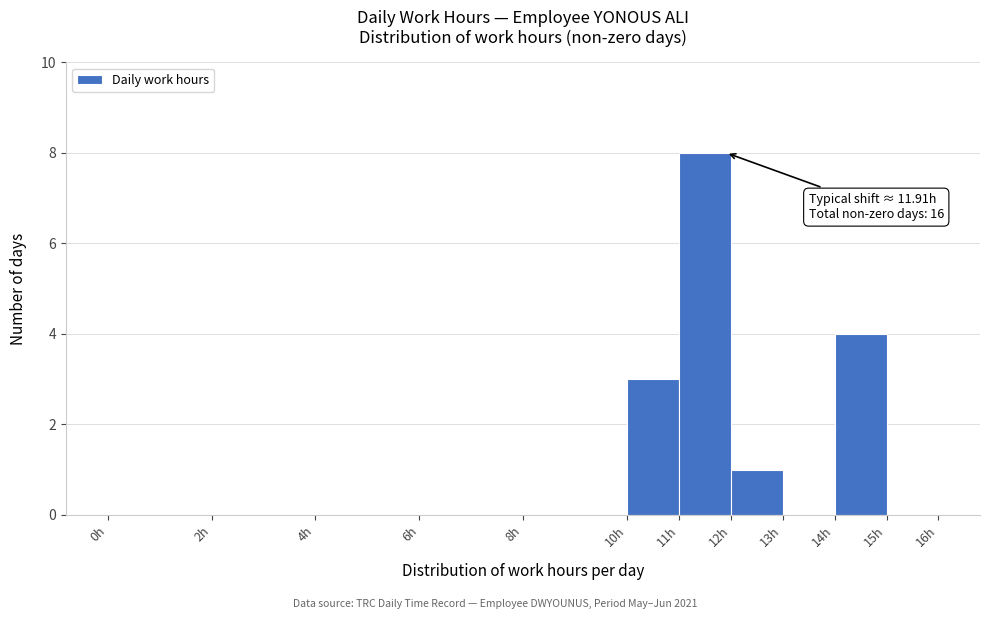

Which range on the x-axis has the tallest bar?

11 to 12